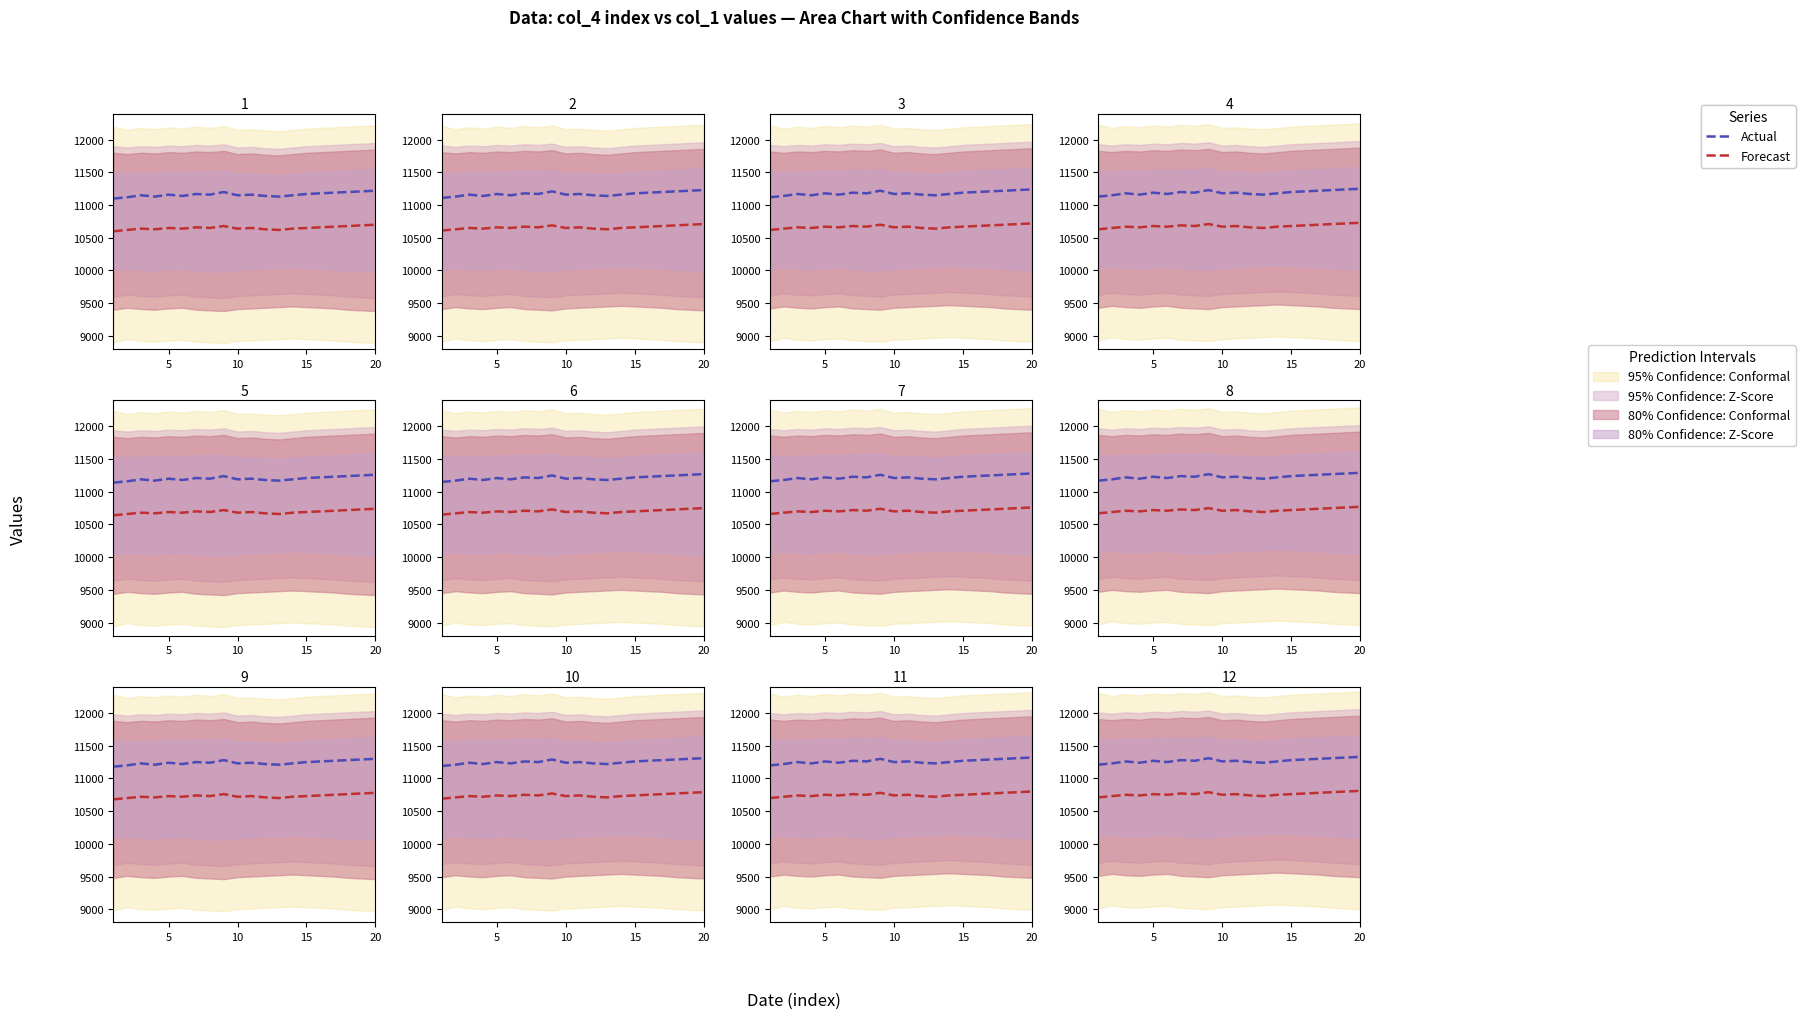

What is the average value of the Actual series?

11272